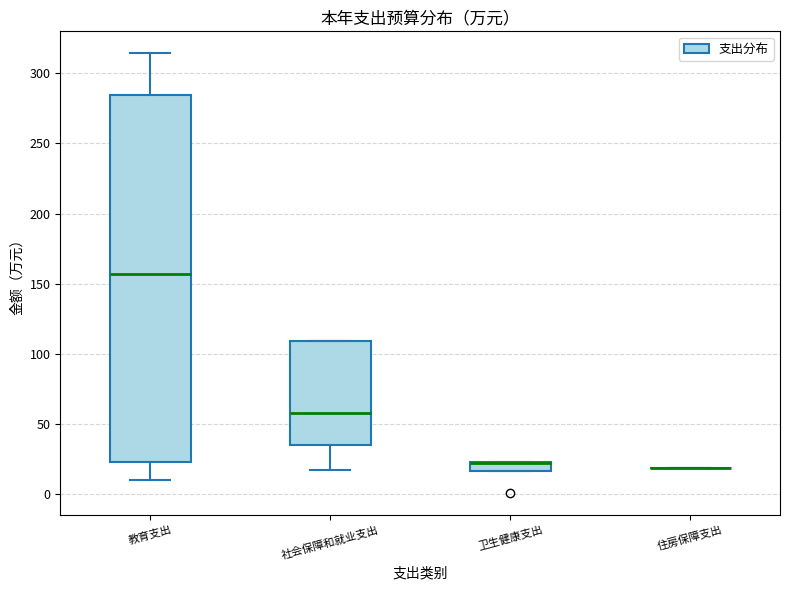

Which box is the tallest, from its lower edge to its upper edge?

教育支出